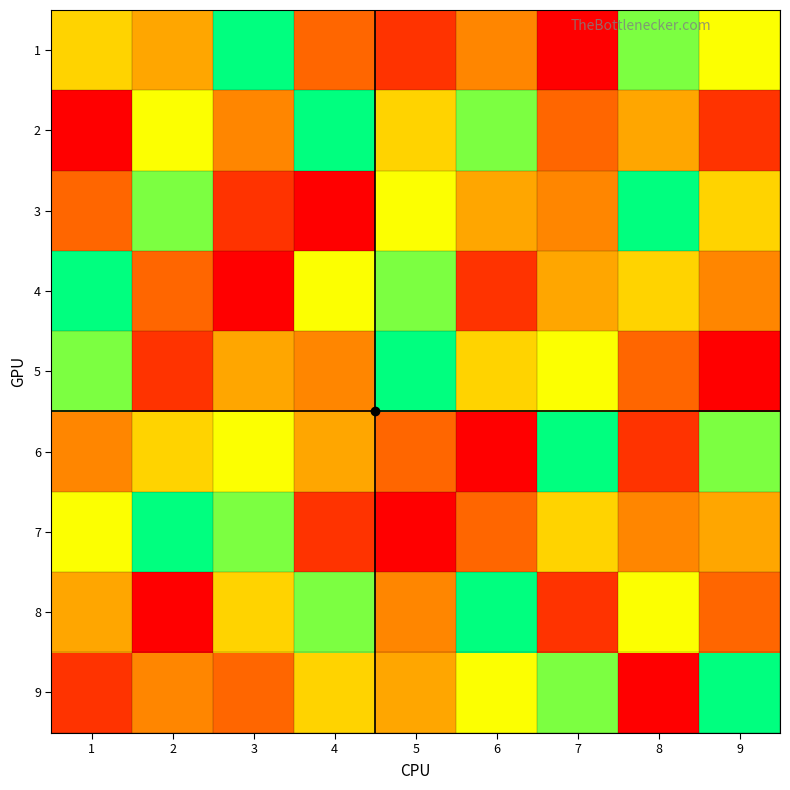

At which category is the sum across all series the highest?

1